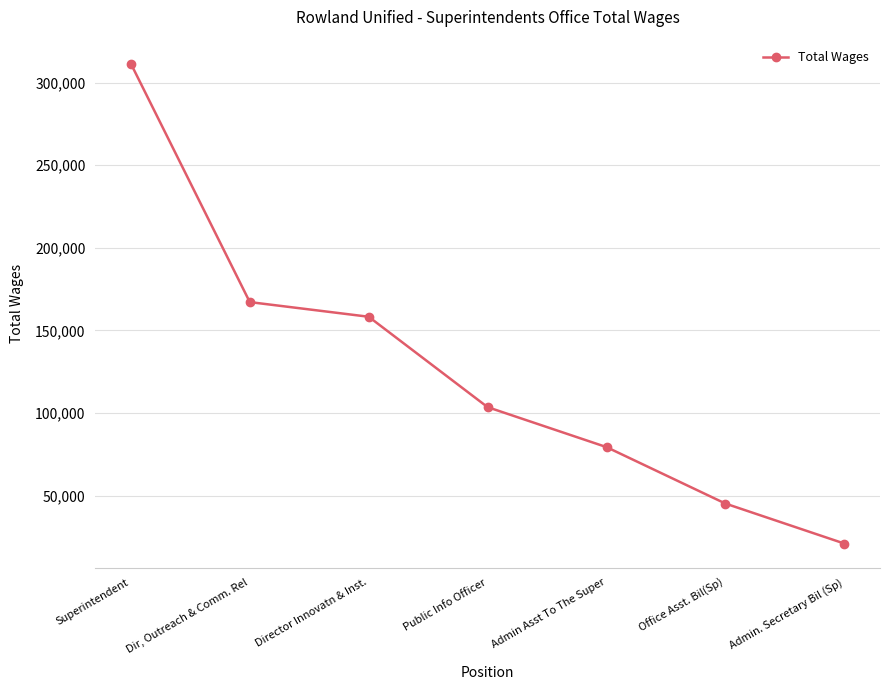

What is the greatest value displayed?

311406